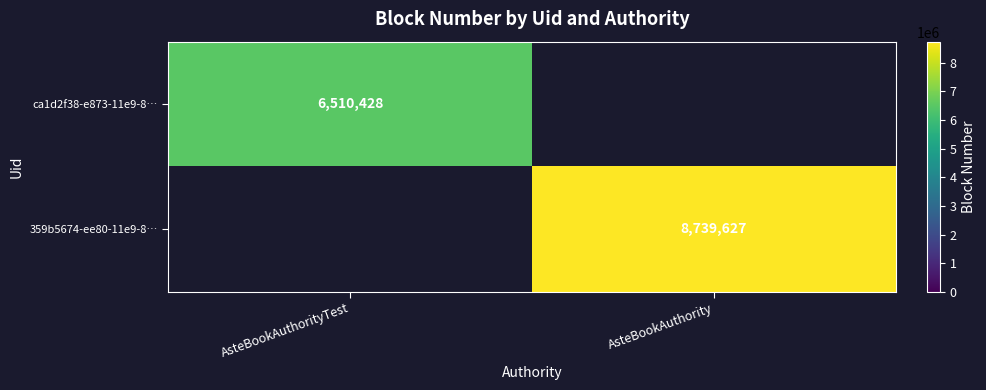

Is the value of 359b5674-ee80-11e9-8… at AsteBookAuthority greater than the value of ca1d2f38-e873-11e9-8… at AsteBookAuthorityTest?

Yes